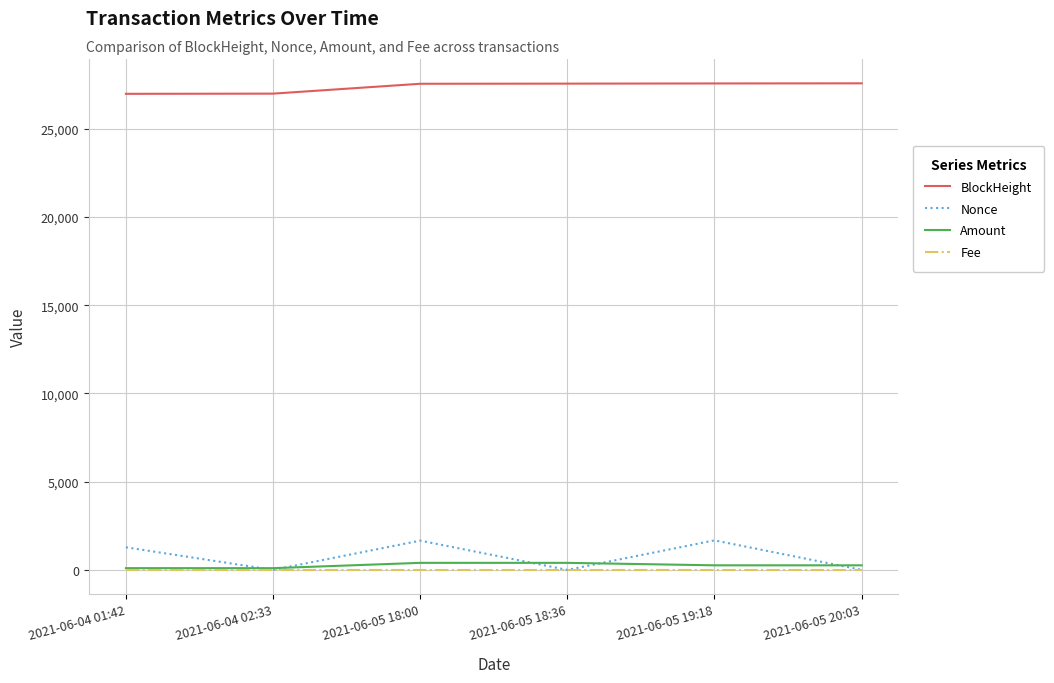

Is the value of Amount at 2021-06-04 02:33 greater than the value of BlockHeight at 2021-06-05 18:36?

No